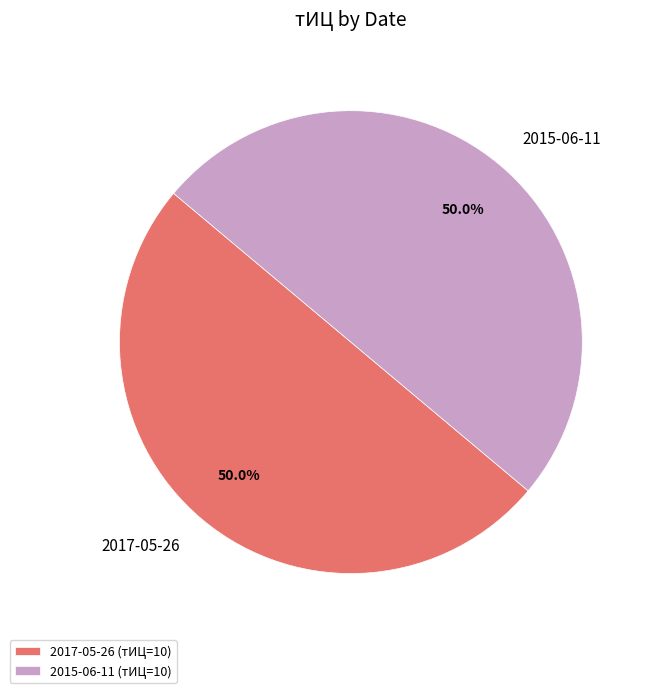

Is the sum of 2017-05-26 and 2015-06-11 greater than half?

Yes